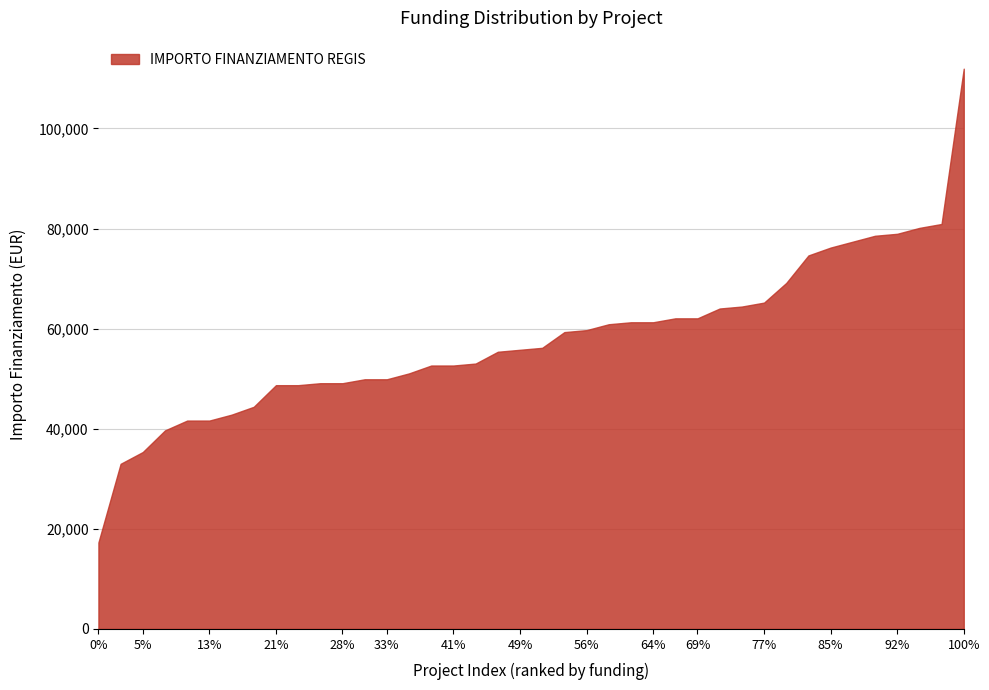

Is it true that the value at 64% is 61277.4?

True